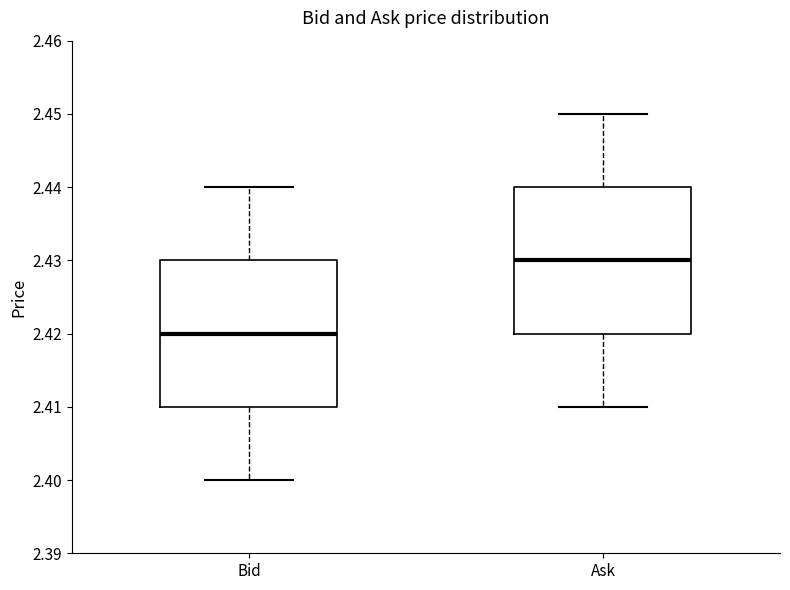

Reading left to right, read every box against the y-axis: the position of its median line, the range the box covers, and the ends of its whiskers. The values are not printed on the chart, so give them approximately, as read against the axis.

Bid: median 2.42, box 2.41 to 2.43, whiskers 2.40 to 2.44
Ask: median 2.43, box 2.42 to 2.44, whiskers 2.41 to 2.45